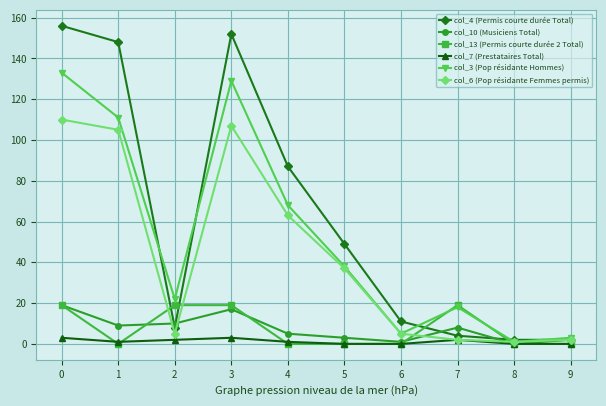

What is the spread (max minus min) of values at 2?

20